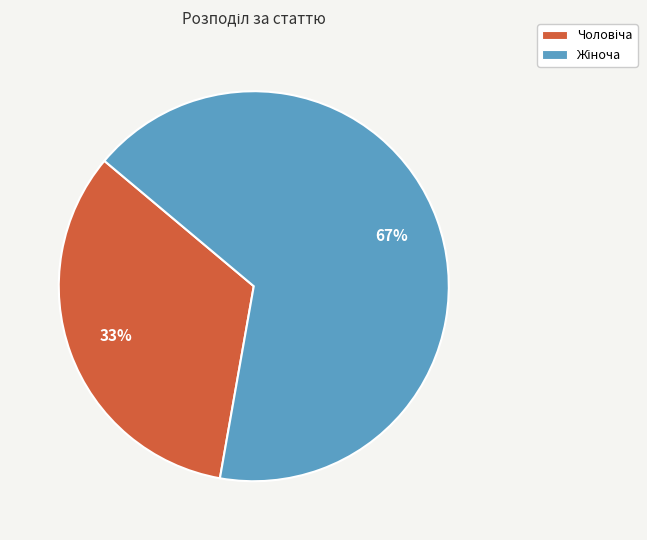

To the nearest percent, what is the average slice percentage?

50%